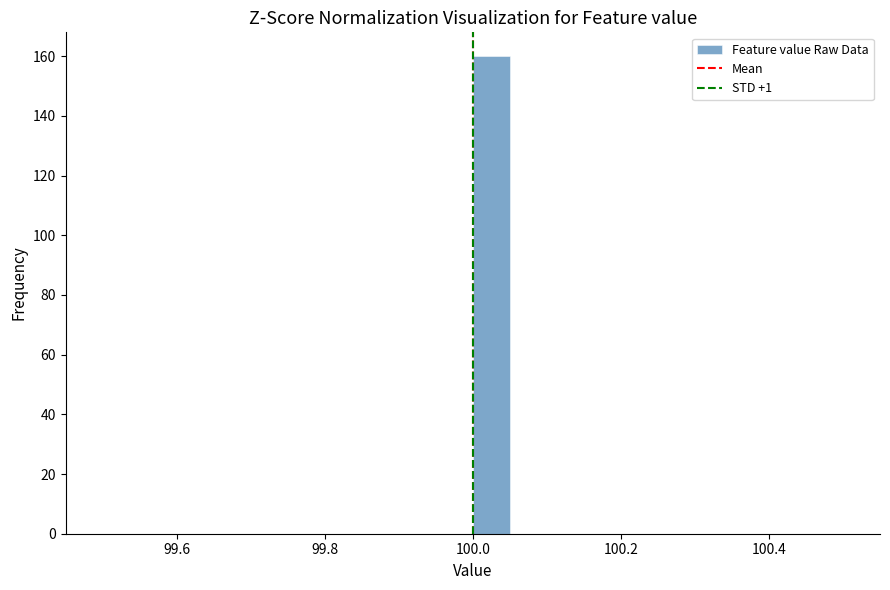

Read against the x-axis, roughly where is the centre of the tallest bar?

100.02